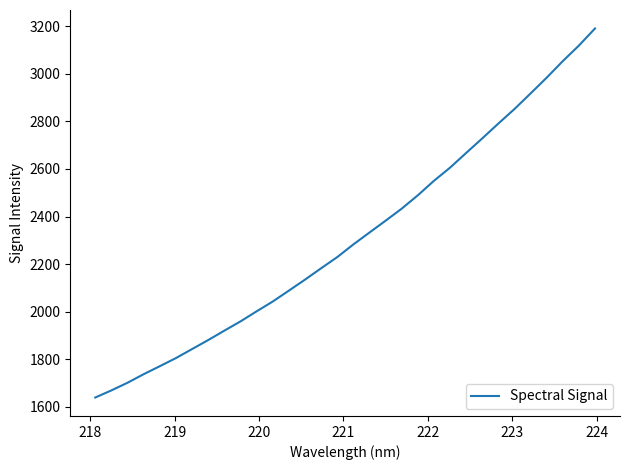

What is the greatest value displayed?

3191.0